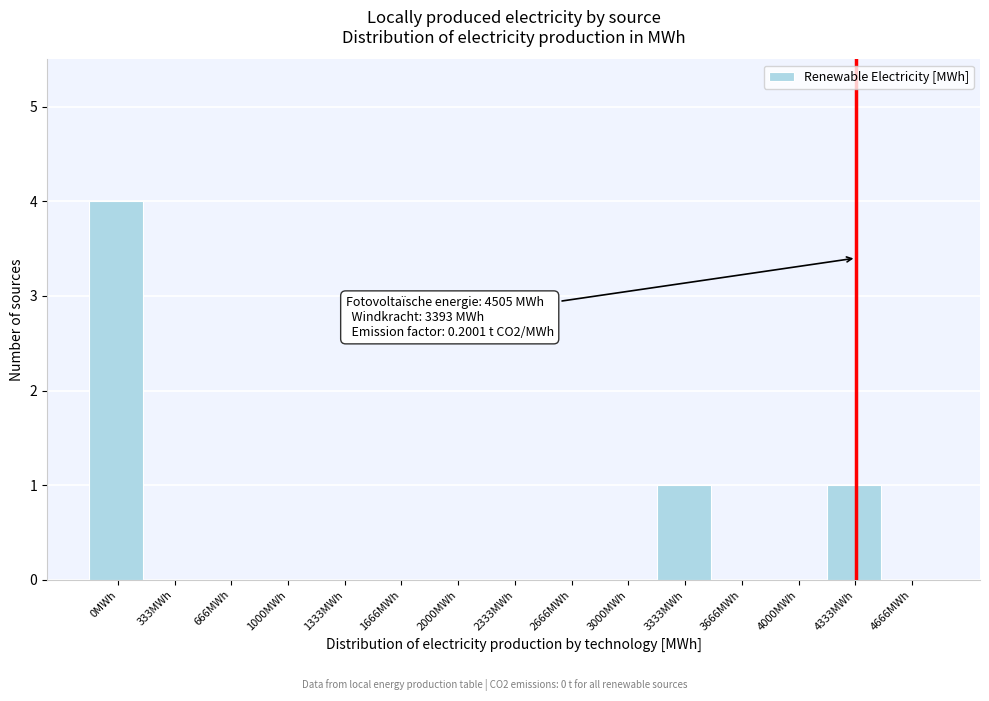

Reading left to right, what are all the values shown in this chart?

0MWh=4	333MWh=0	666MWh=0	1000MWh=0	1333MWh=0	1666MWh=0	2000MWh=0	2333MWh=0	2666MWh=0	3000MWh=0	3333MWh=1	3666MWh=0	4000MWh=0	4333MWh=1	4666MWh=0